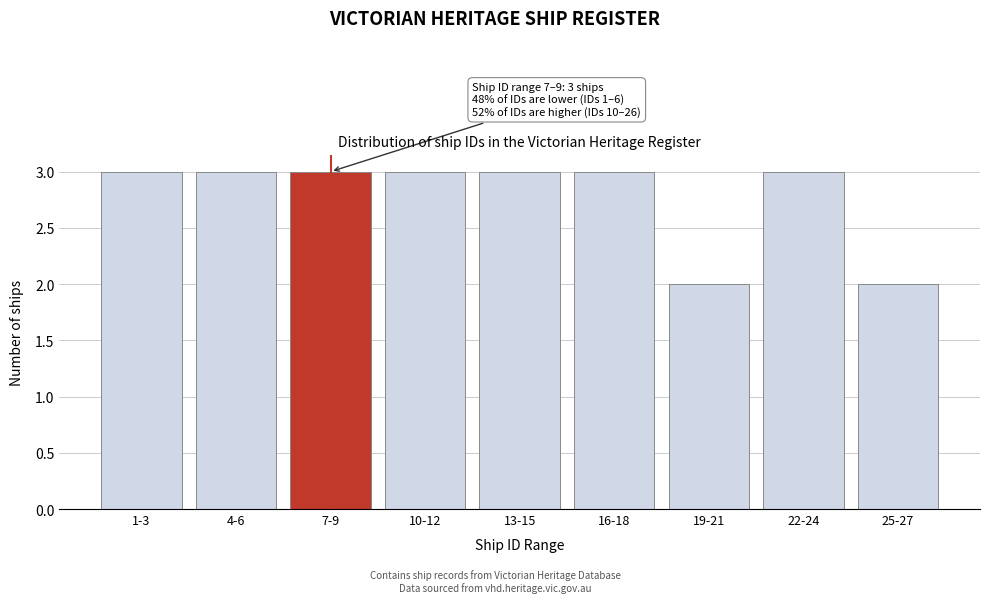

Reading left to right, what are all the values shown in this chart?

3	3	3	3	3	3	2	3	2